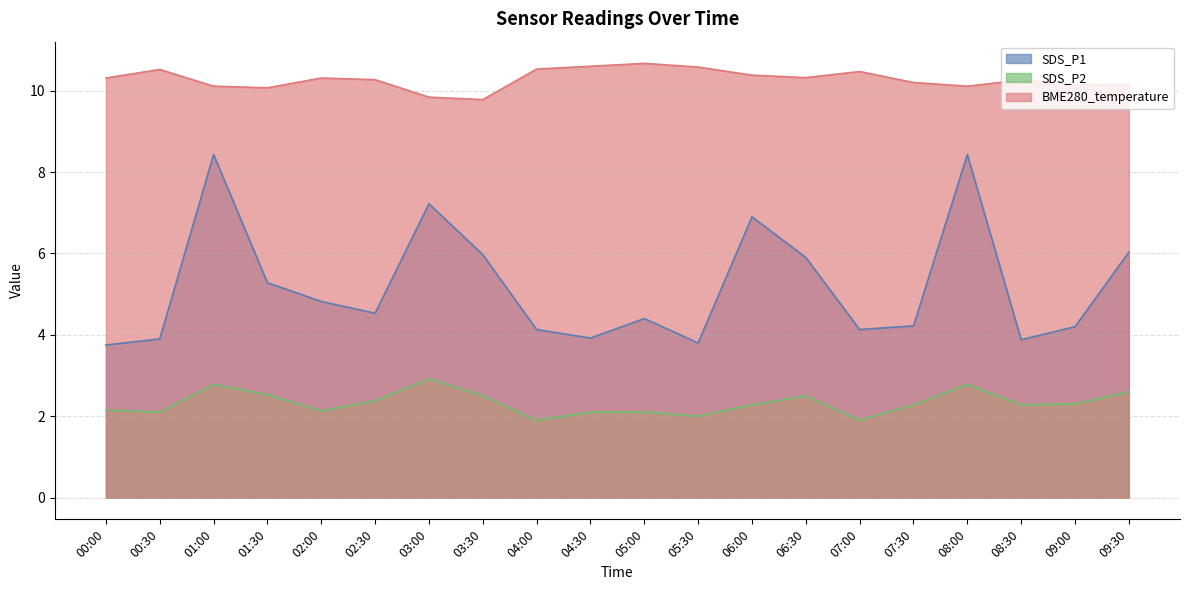

How many lines are shown in the chart?

3